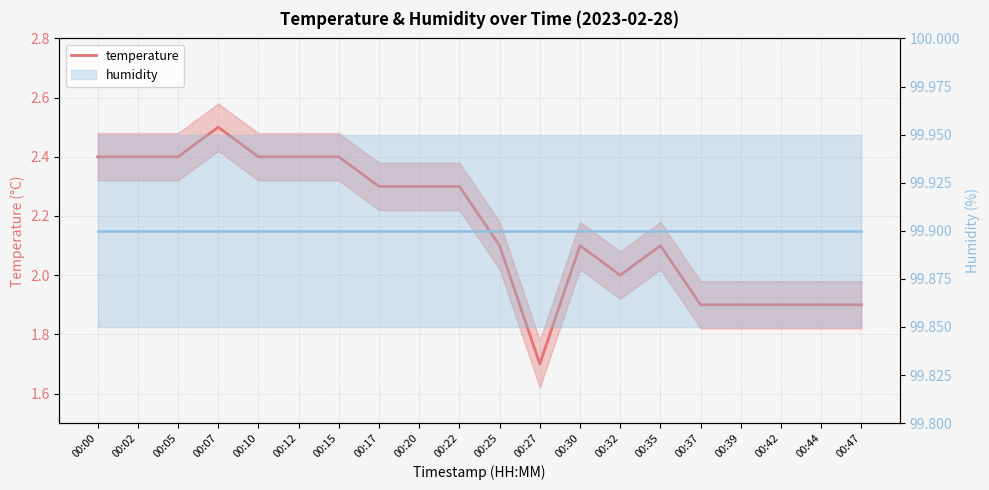

How many values in the temperature series are below 2?

6